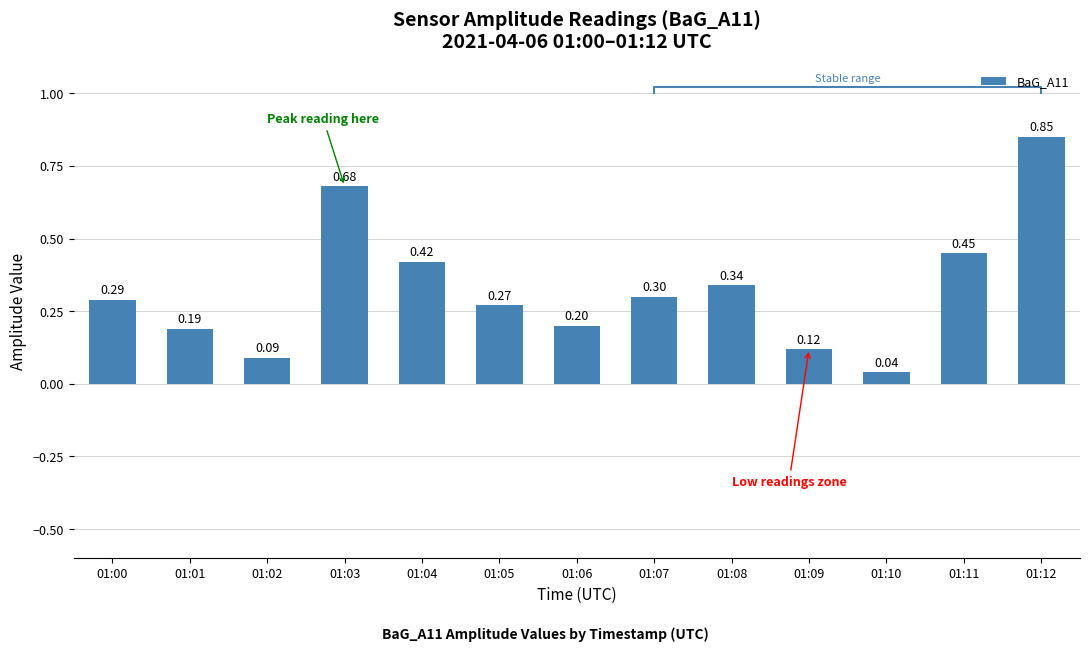

Rank the categories by value from lowest to highest.

01:10, 01:02, 01:09, 01:01, 01:06, 01:05, 01:00, 01:07, 01:08, 01:04, 01:11, 01:03, 01:12